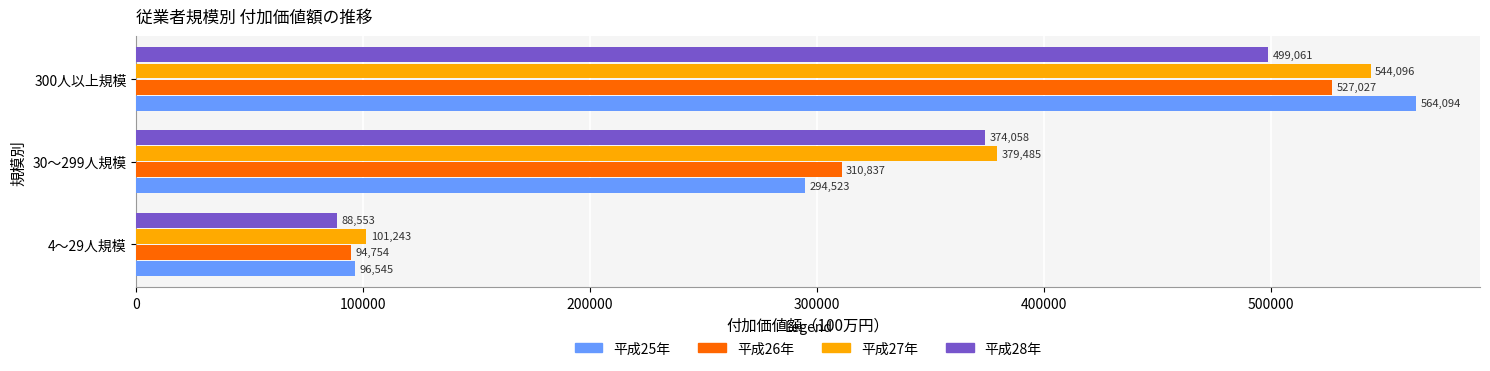

Where is 平成28年 nearest to the value 293807?

30～299人規模